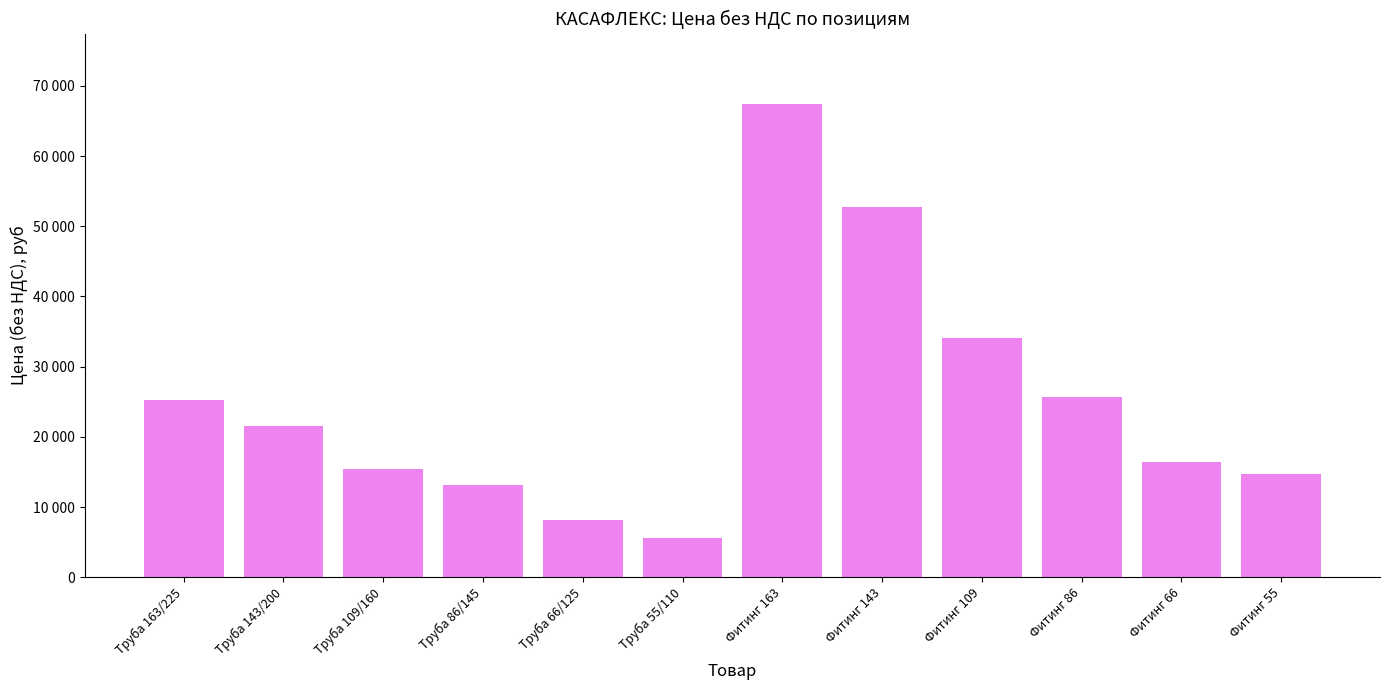

Rank the categories by value from highest to lowest.

Фитинг 163, Фитинг 143, Фитинг 109, Фитинг 86, Труба 163/225, Труба 143/200, Фитинг 66, Труба 109/160, Фитинг 55, Труба 86/145, Труба 66/125, Труба 55/110